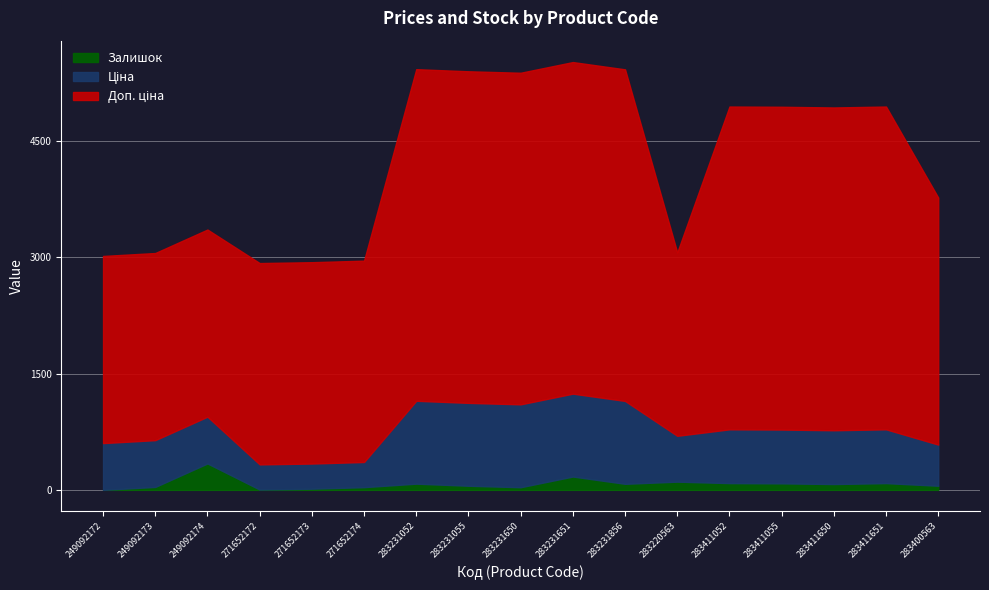

What is the value of the Залишок point at the 13th from the left?

87.0